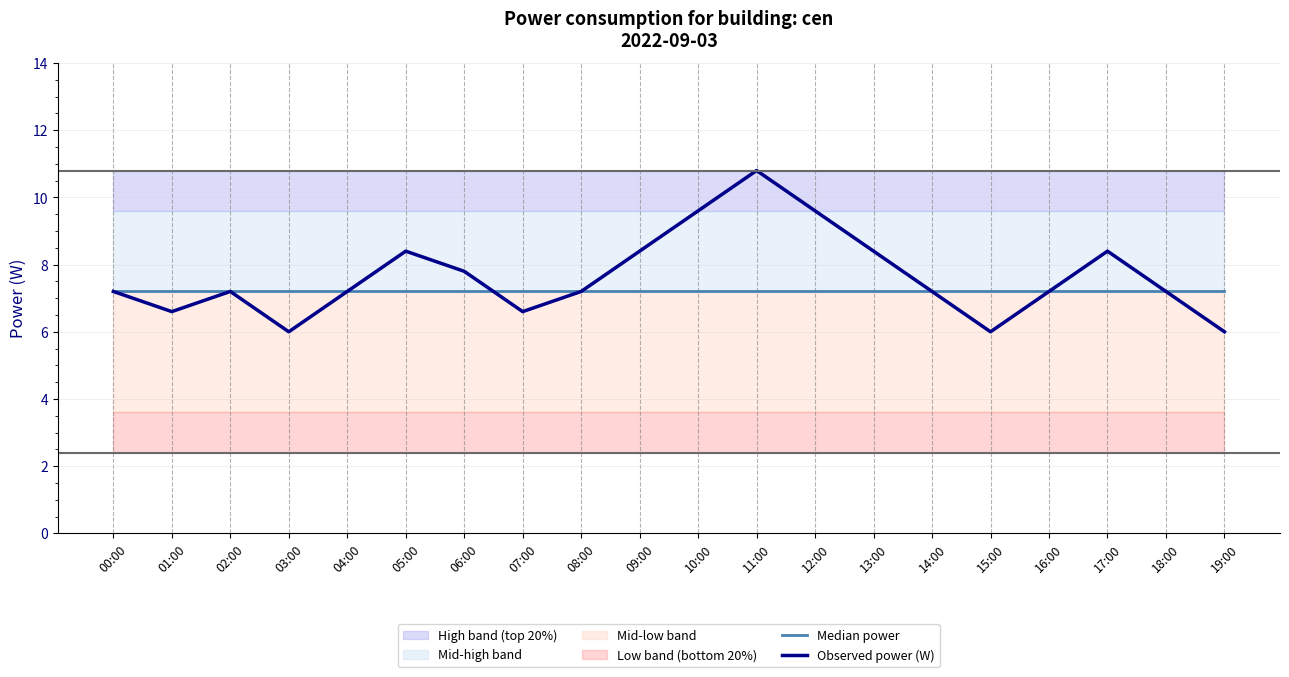

True or false: Observed power (W) has a value of 14.7 at 17:00.

False